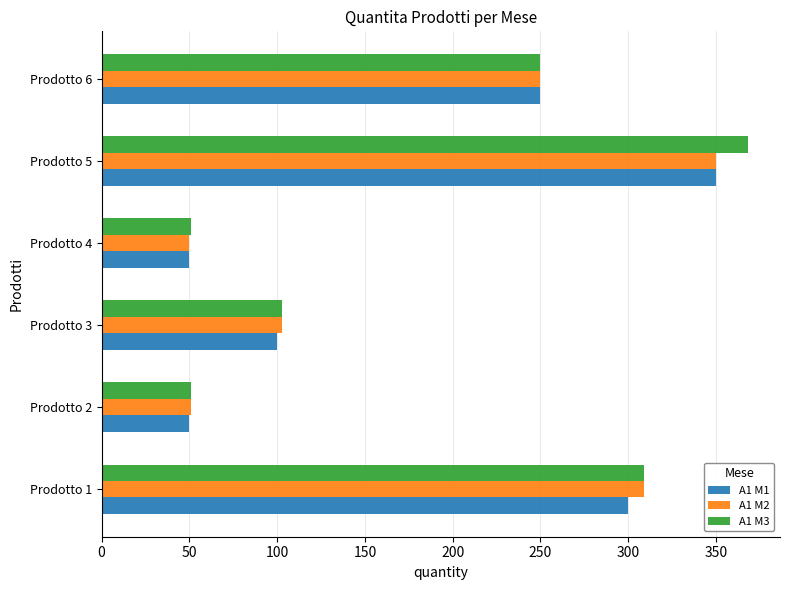

Which series has the largest total across all categories?

A1 M3